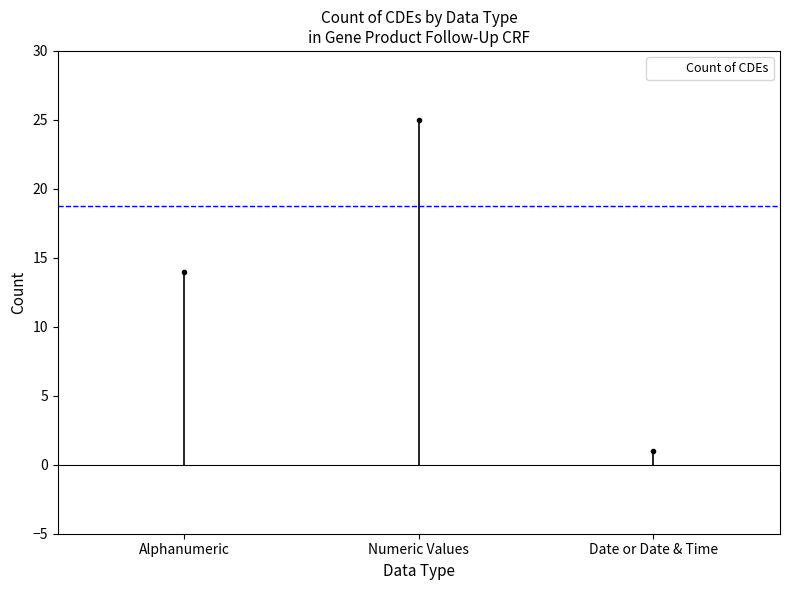

What is the change in value from Alphanumeric to Date or Date & Time?

-13